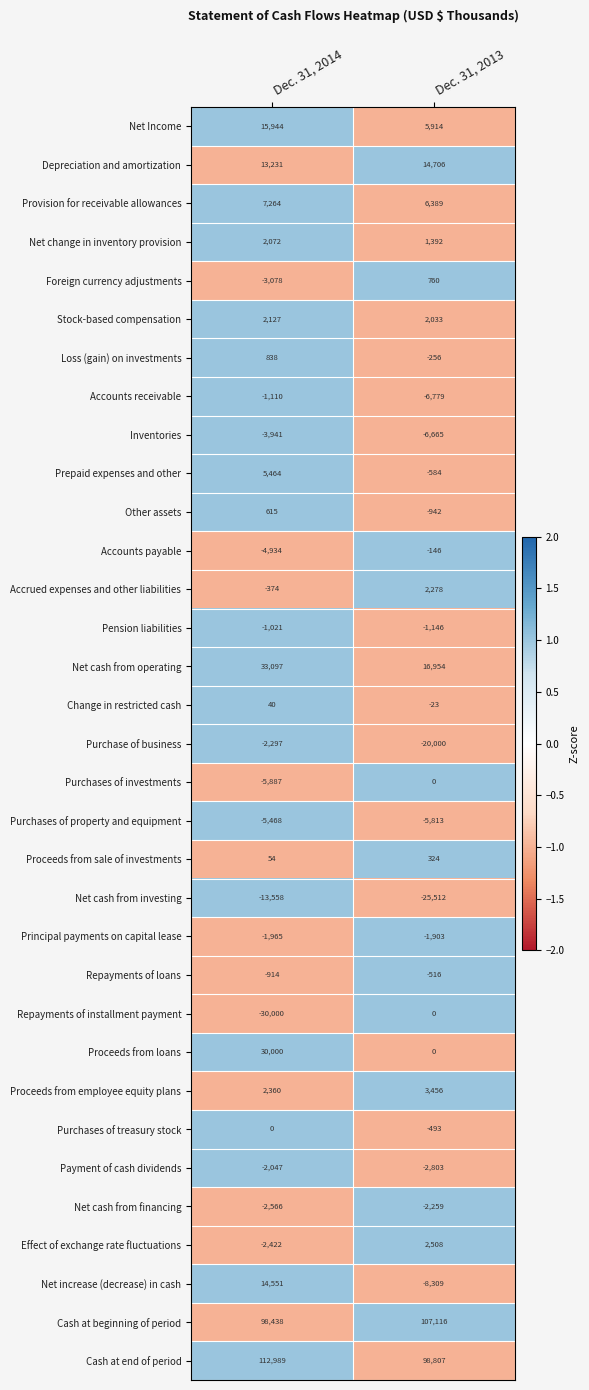

Rank the categories by Cash at beginning of period value from lowest to highest.

Dec. 31, 2014, Dec. 31, 2013